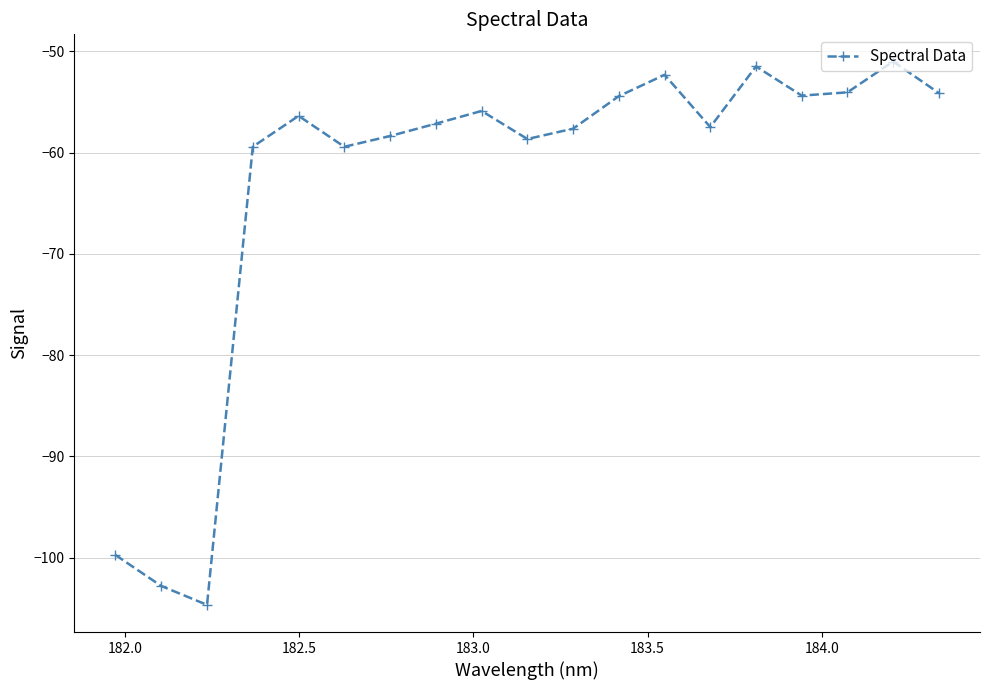

What is the maximum value shown in the chart?

-51.0